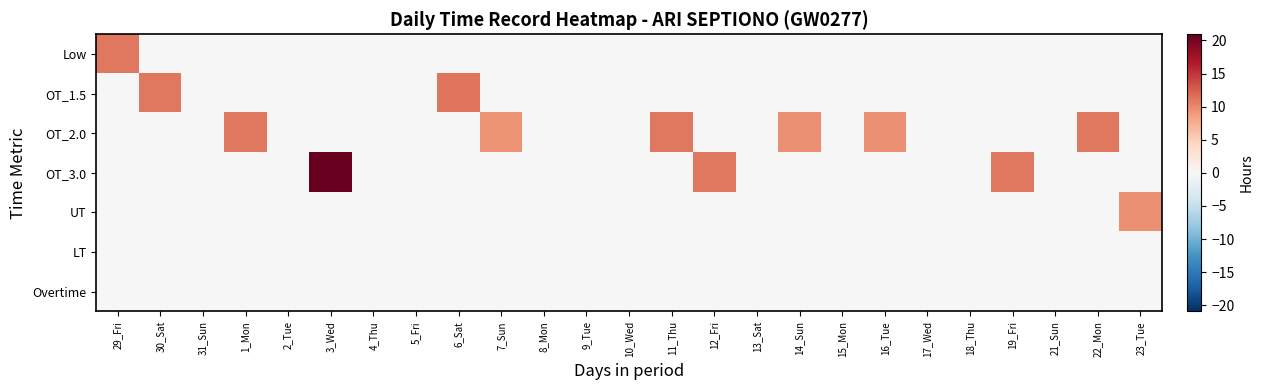

Reading left to right, list all the values displayed in this chart.

Low: 29_Fri=11.0	30_Sat=0.0	31_Sun=0.0	1_Mon=0.0	2_Tue=0.0	3_Wed=0.0	4_Thu=0.0	5_Fri=0.0	6_Sat=0.0	7_Sun=0.0	8_Mon=0.0	9_Tue=0.0	10_Wed=0.0	11_Thu=0.0	12_Fri=0.0	13_Sat=0.0	14_Sun=0.0	15_Mon=0.0	16_Tue=0.0	17_Wed=0.0	18_Thu=0.0	19_Fri=0.0	21_Sun=0.0	22_Mon=0.0	23_Tue=0.0
OT_1.5: 29_Fri=0.0	30_Sat=11.1	31_Sun=0.0	1_Mon=0.0	2_Tue=0.0	3_Wed=0.0	4_Thu=0.0	5_Fri=0.0	6_Sat=11.2	7_Sun=0.0	8_Mon=0.0	9_Tue=0.0	10_Wed=0.0	11_Thu=0.0	12_Fri=0.0	13_Sat=0.0	14_Sun=0.0	15_Mon=0.0	16_Tue=0.0	17_Wed=0.0	18_Thu=0.0	19_Fri=0.0	21_Sun=0.0	22_Mon=0.0	23_Tue=0.0
OT_2.0: 29_Fri=0.0	30_Sat=0.0	31_Sun=0.0	1_Mon=11.0	2_Tue=0.0	3_Wed=0.0	4_Thu=0.0	5_Fri=0.0	6_Sat=0.0	7_Sun=9.4	8_Mon=0.0	9_Tue=0.0	10_Wed=0.0	11_Thu=11.0	12_Fri=0.0	13_Sat=0.0	14_Sun=9.6	15_Mon=0.0	16_Tue=9.5	17_Wed=0.0	18_Thu=0.0	19_Fri=0.0	21_Sun=0.0	22_Mon=11.0	23_Tue=0.0
OT_3.0: 29_Fri=0.0	30_Sat=0.0	31_Sun=0.0	1_Mon=0.0	2_Tue=0.0	3_Wed=20.9	4_Thu=0.0	5_Fri=0.0	6_Sat=0.0	7_Sun=0.0	8_Mon=0.0	9_Tue=0.0	10_Wed=0.0	11_Thu=0.0	12_Fri=11.0	13_Sat=0.0	14_Sun=0.0	15_Mon=0.0	16_Tue=0.0	17_Wed=0.0	18_Thu=0.0	19_Fri=11.1	21_Sun=0.0	22_Mon=0.0	23_Tue=0.0
UT: 29_Fri=0.0	30_Sat=0.0	31_Sun=0.0	1_Mon=0.0	2_Tue=0.0	3_Wed=0.0	4_Thu=0.0	5_Fri=0.0	6_Sat=0.0	7_Sun=0.0	8_Mon=0.0	9_Tue=0.0	10_Wed=0.0	11_Thu=0.0	12_Fri=0.0	13_Sat=0.0	14_Sun=0.0	15_Mon=0.0	16_Tue=0.0	17_Wed=0.0	18_Thu=0.0	19_Fri=0.0	21_Sun=0.0	22_Mon=0.0	23_Tue=9.5
LT: 29_Fri=0.0	30_Sat=0.0	31_Sun=0.0	1_Mon=0.0	2_Tue=0.0	3_Wed=0.0	4_Thu=0.0	5_Fri=0.0	6_Sat=0.0	7_Sun=0.0	8_Mon=0.0	9_Tue=0.0	10_Wed=0.0	11_Thu=0.0	12_Fri=0.0	13_Sat=0.0	14_Sun=0.0	15_Mon=0.0	16_Tue=0.0	17_Wed=0.0	18_Thu=0.0	19_Fri=0.0	21_Sun=0.0	22_Mon=0.0	23_Tue=0.0
Overtime: 29_Fri=0.0	30_Sat=0.0	31_Sun=0.0	1_Mon=0.0	2_Tue=0.0	3_Wed=0.0	4_Thu=0.0	5_Fri=0.0	6_Sat=0.0	7_Sun=0.0	8_Mon=0.0	9_Tue=0.0	10_Wed=0.0	11_Thu=0.0	12_Fri=0.0	13_Sat=0.0	14_Sun=0.0	15_Mon=0.0	16_Tue=0.0	17_Wed=0.0	18_Thu=0.0	19_Fri=0.0	21_Sun=0.0	22_Mon=0.0	23_Tue=0.0